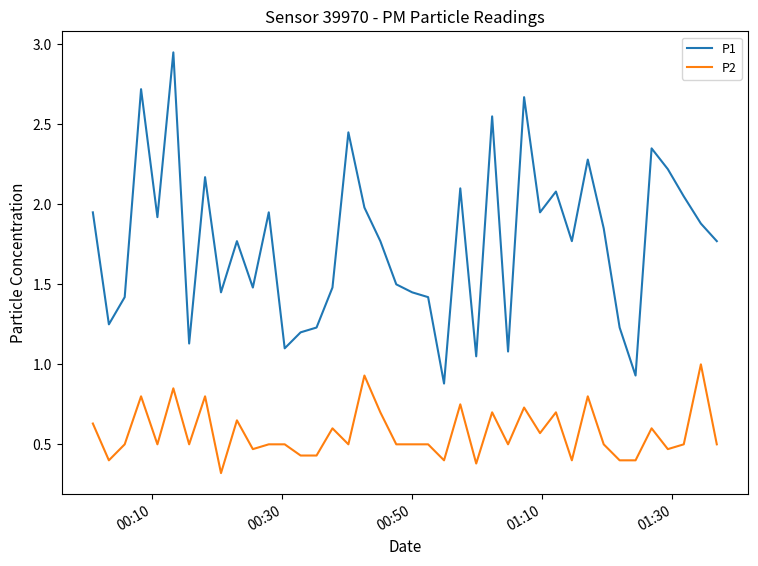

What is the minimum value for P2?

0.3